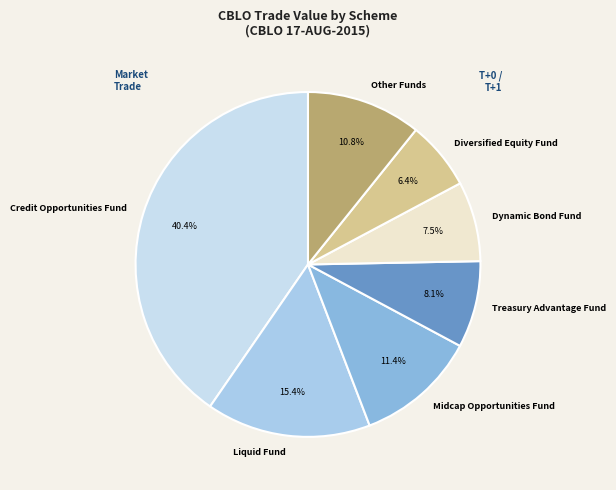

Approximately how many times larger is the value at Dynamic Bond Fund compared to Other Funds?

0.7